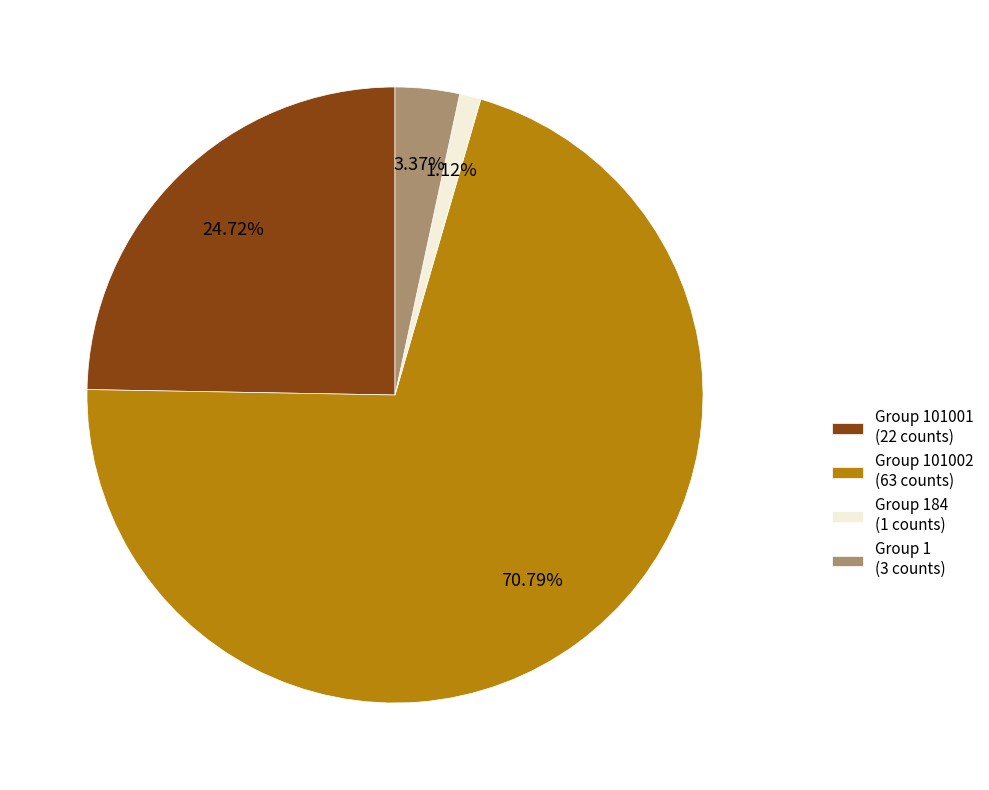

How many slices are in this pie chart?

4